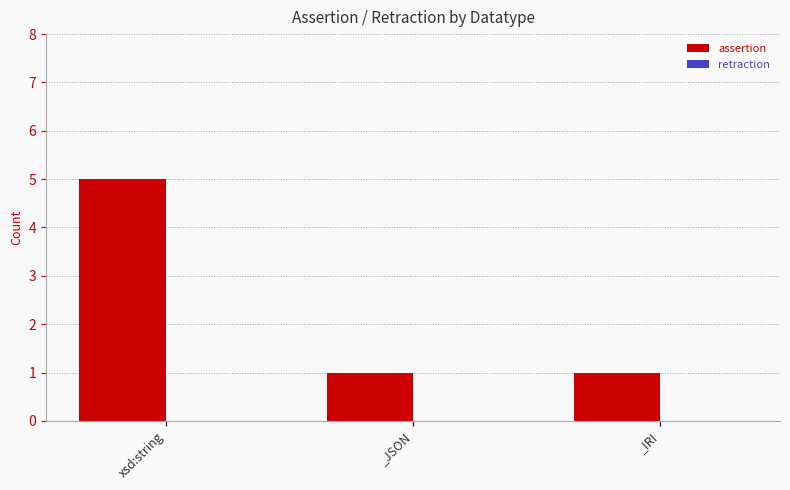

Approximately how many times larger is the value at _JSON compared to _IRI?

1.0